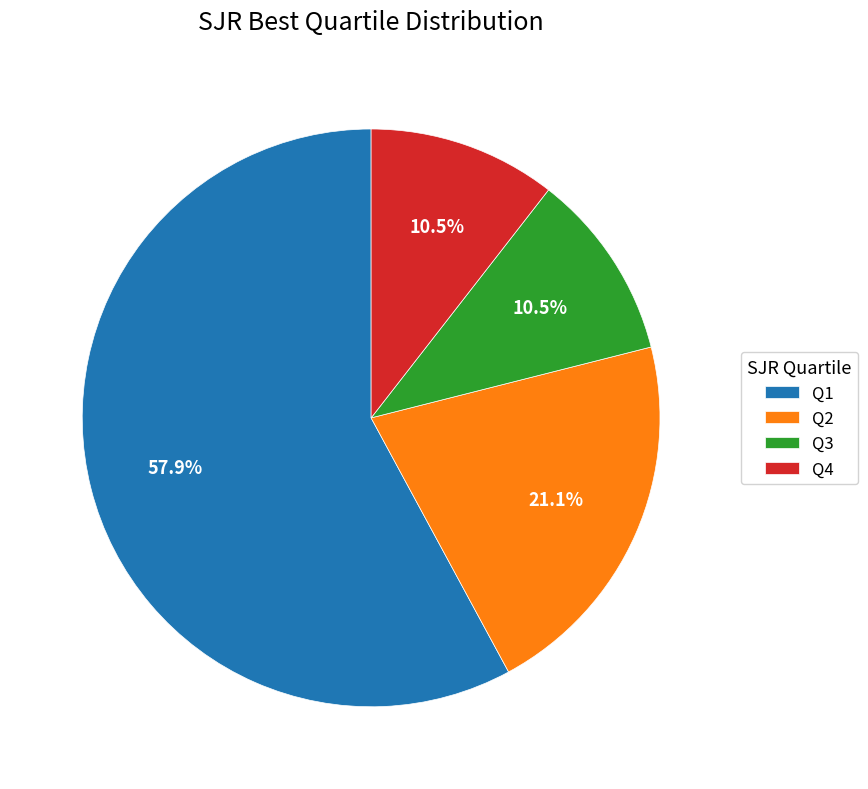

Combined, do Q2 and Q4 account for over 50%?

No